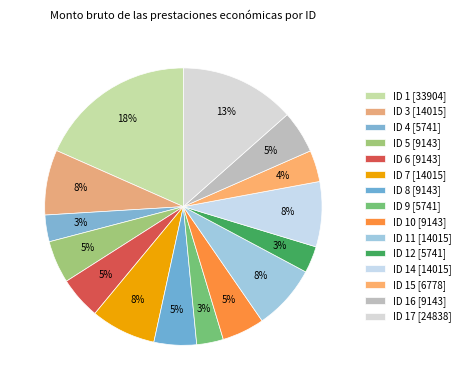

How many slices are in this pie chart?

15